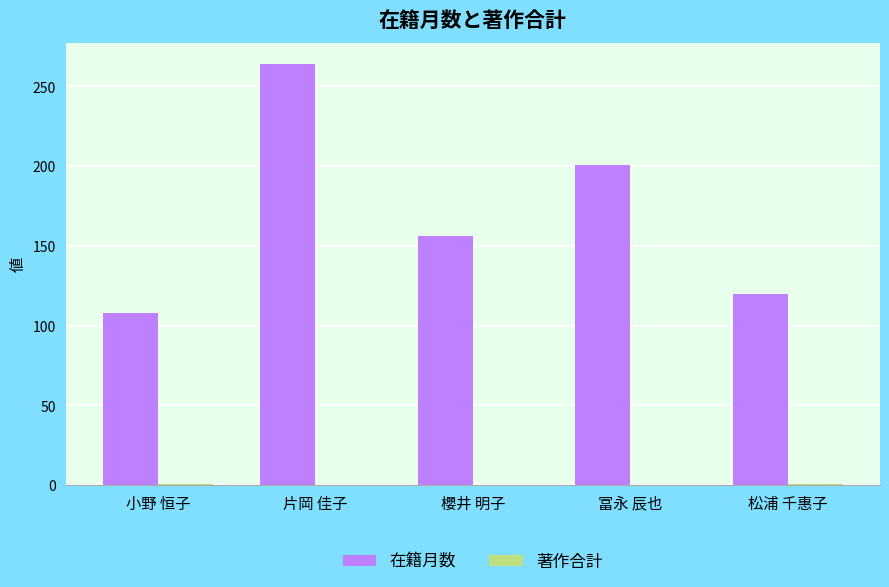

What is the greatest value displayed?

264